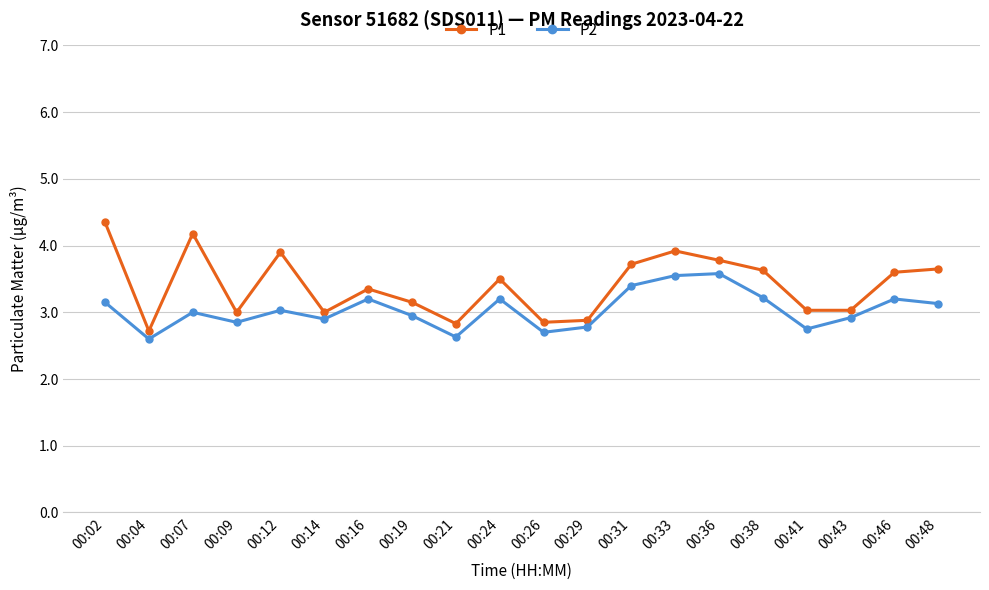

Rank the series by their maximum value, from lowest to highest.

P2, P1